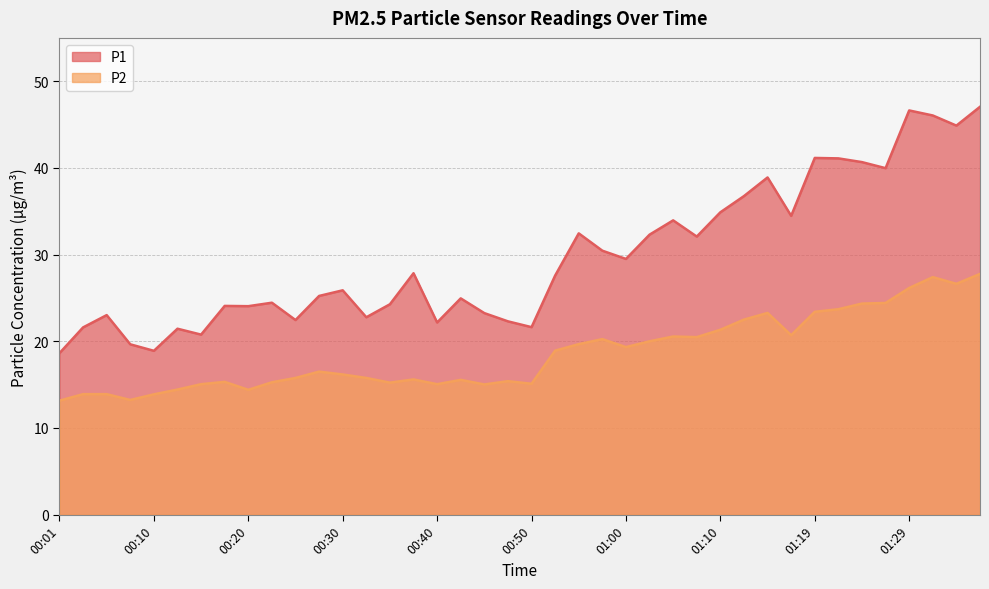

Reading left to right, list all the values displayed in this chart.

P1: 18.6	21.6	23.0	19.6	18.9	21.4	20.8	24.1	24.1	24.4	22.4	25.2	25.9	22.8	24.3	27.9	22.2	24.9	23.2	22.3	21.6	27.6	32.5	30.4	29.5	32.3	34.0	32.1	34.9	36.8	38.9	34.5	41.1	41.1	40.7	40.0	46.6	46.0	44.9	47.0
P2: 13.2	13.9	13.9	13.2	13.9	14.4	15.1	15.3	14.4	15.3	15.8	16.5	16.2	15.8	15.2	15.6	15.1	15.6	15.0	15.4	15.1	18.9	19.7	20.2	19.3	20.0	20.6	20.5	21.3	22.5	23.3	20.7	23.4	23.7	24.4	24.4	26.1	27.4	26.6	27.8